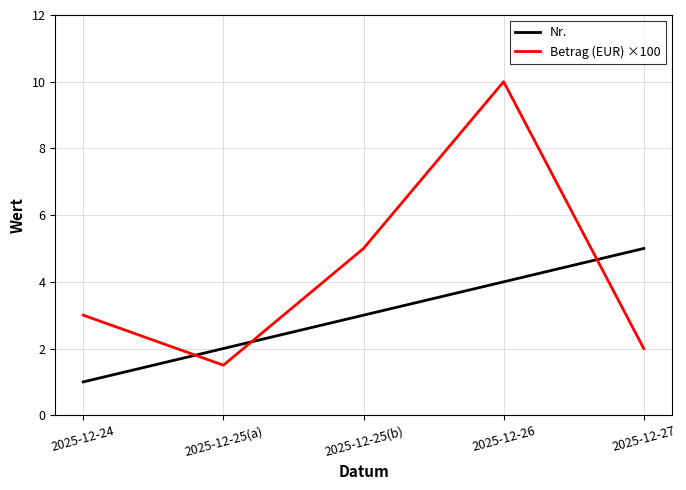

What is the difference between the Betrag (EUR) ×100 values at 2025-12-27 and 2025-12-25(b)?

3.0